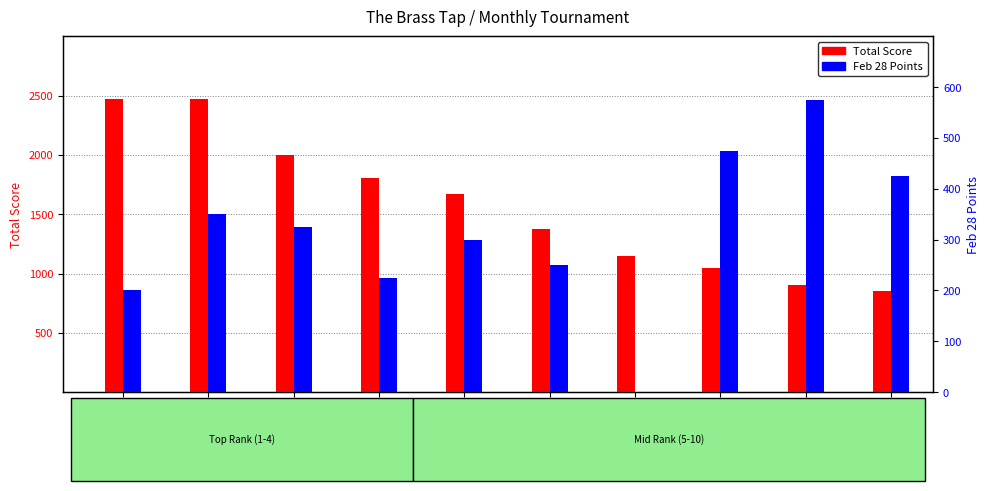

The Feb 28 Points series shows 522 at Becker, Caleb. True or false?

False